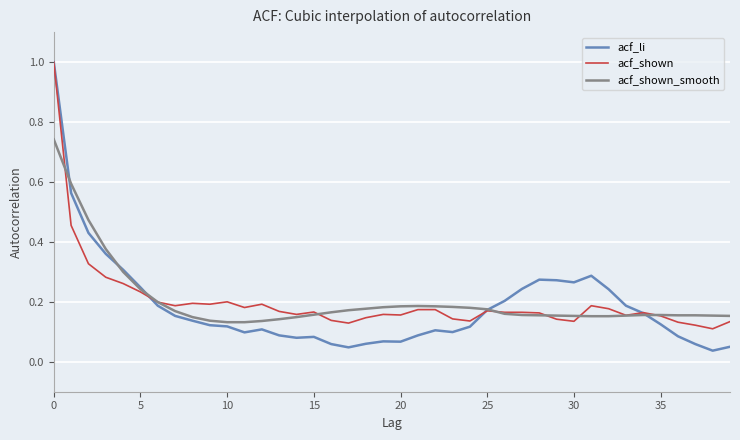

Which series has the largest range (max minus min)?

acf_li